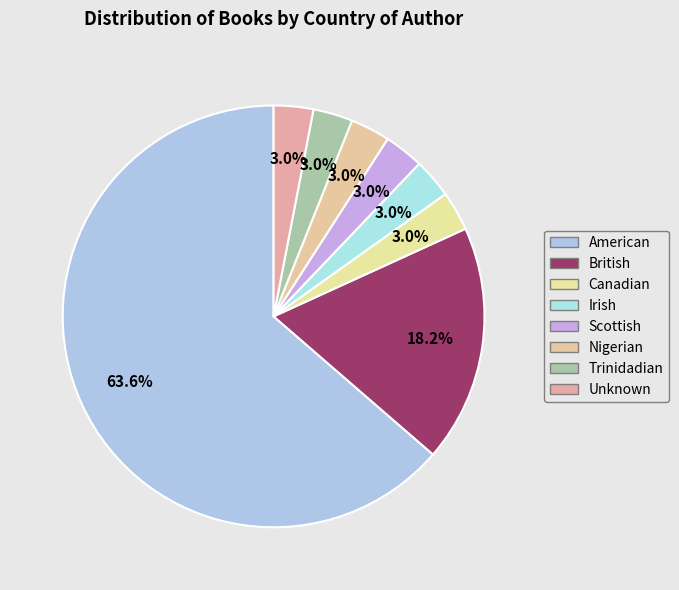

How many segments does this pie chart have?

8